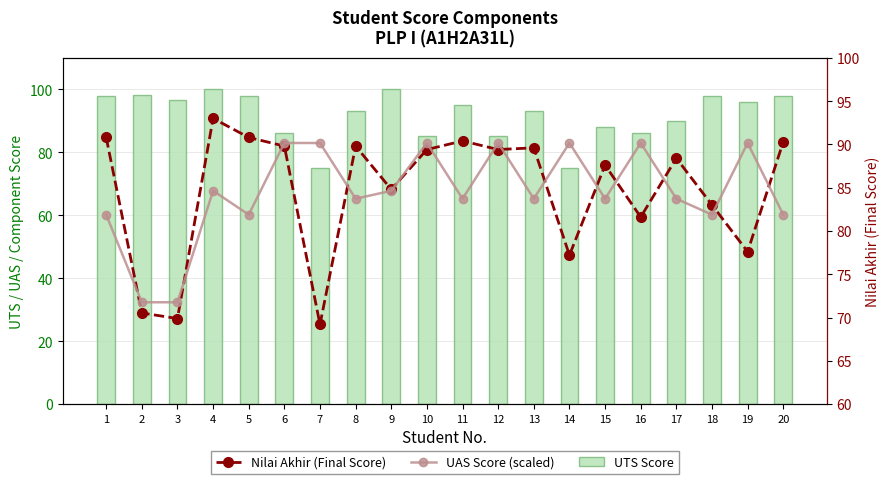

What is the difference between the maximum and second lowest values in the UAS Score (scaled) series?

18.4